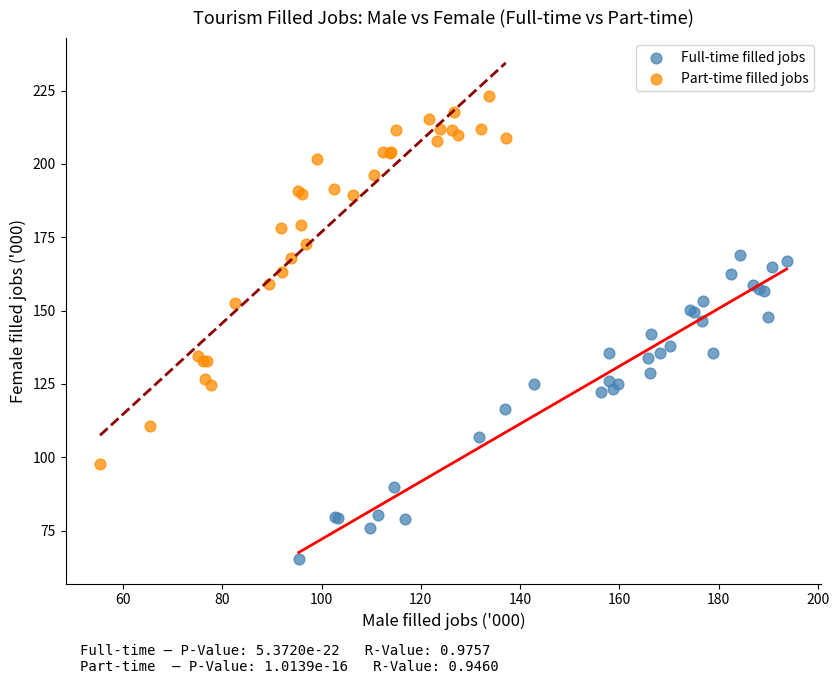

Which series has the largest Y range (max minus min)?

Part-time filled jobs